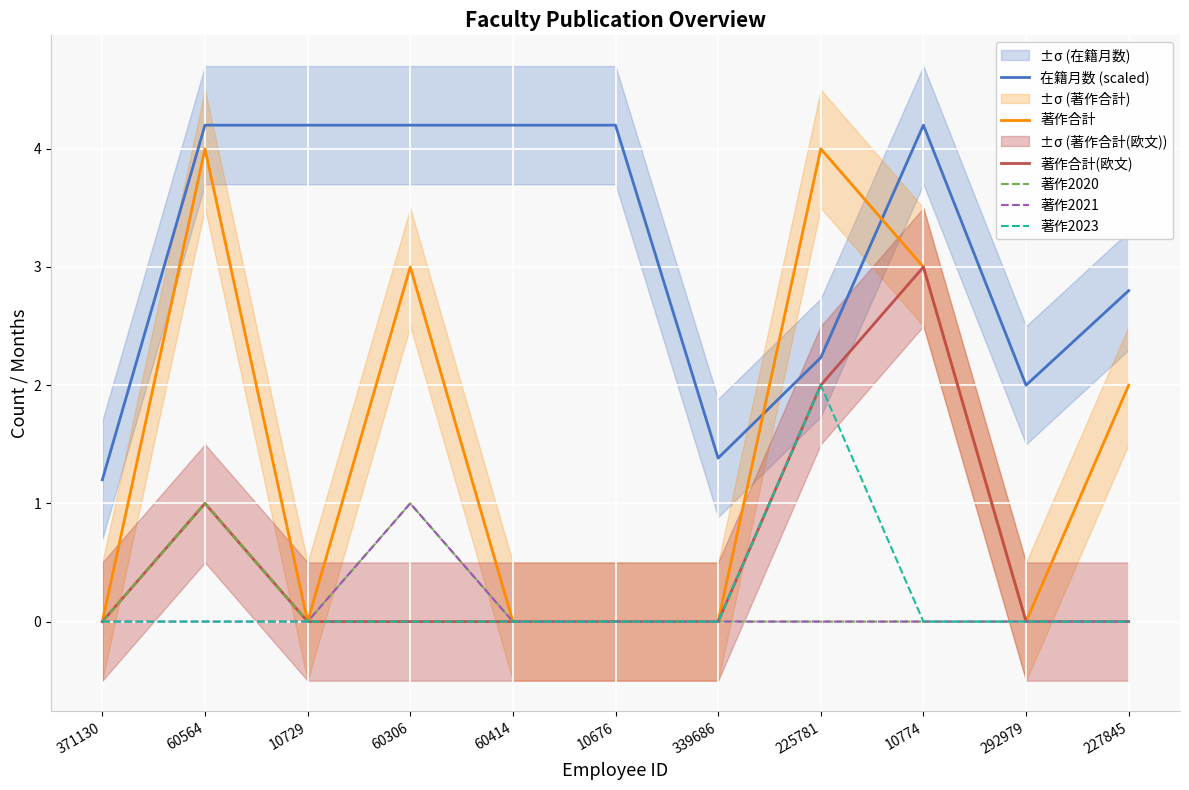

List the series in order of their peak value, lowest first.

著作2020, 著作2021, 著作2023, 著作合計(欧文), 著作合計, 在籍月数 (scaled)